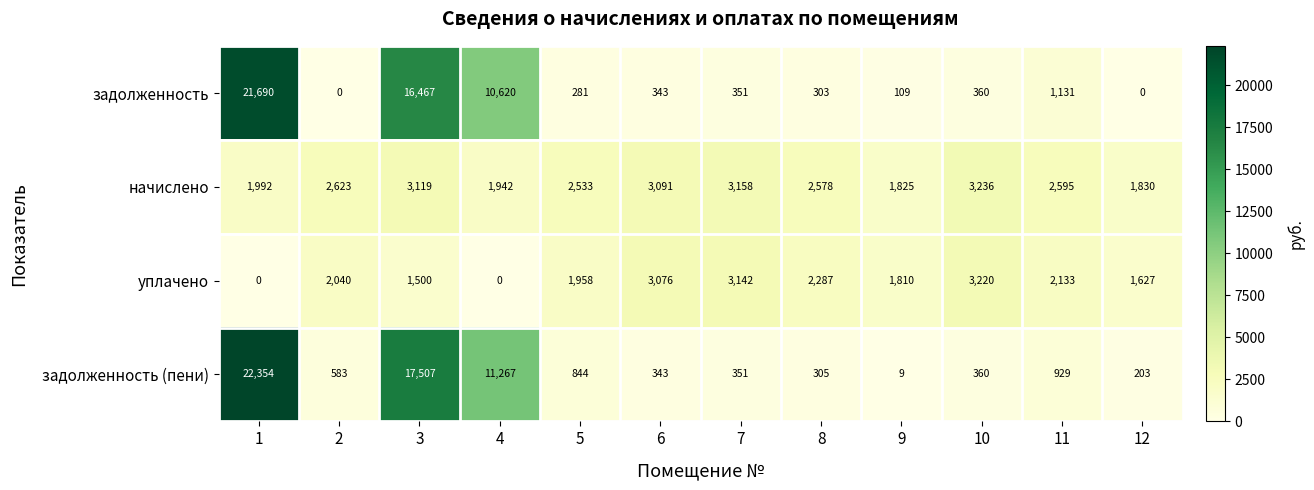

Which series has the largest range (max minus min)?

задолженность (пени)